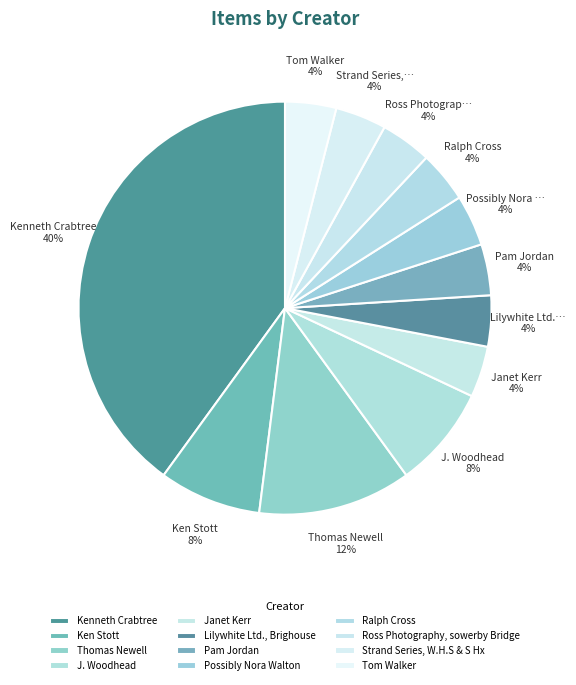

To the nearest percent, what is the combined percentage of Ross Photography, sowerby Bridge and Janet Kerr?

8%